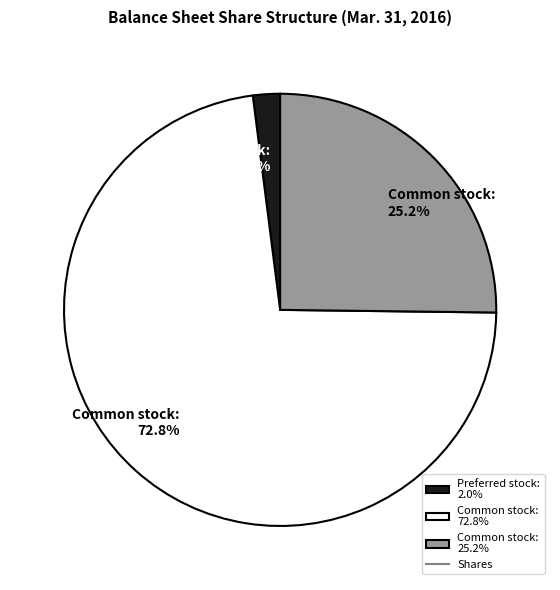

What is the largest slice in the pie chart?

Common stock: 72.8%